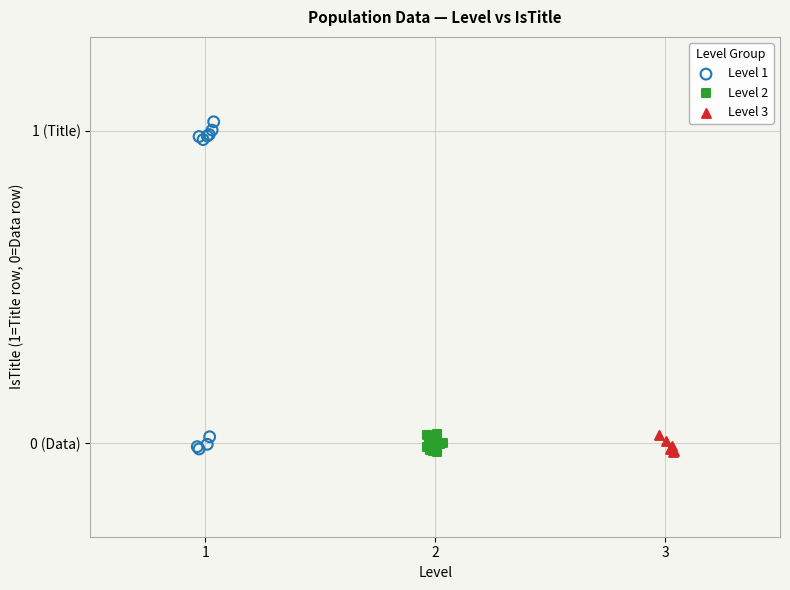

Which series contains the highest Y value?

Level 1